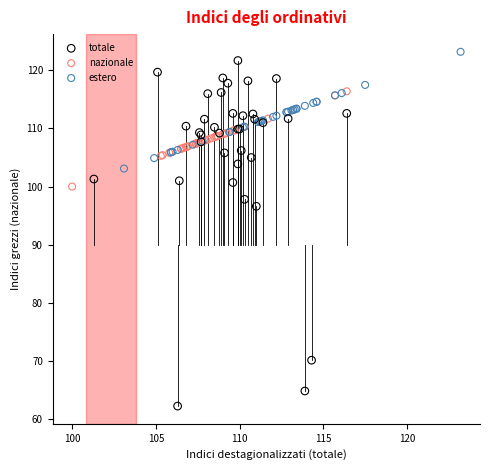

Which series has the widest spread of Y values?

totale